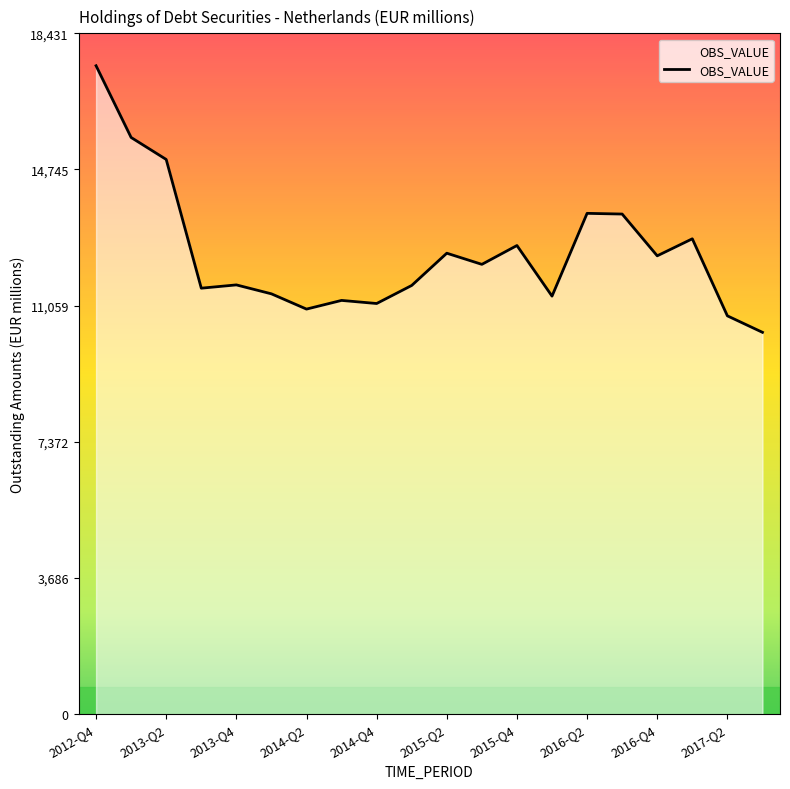

What is the minimum value shown in the chart?

10337